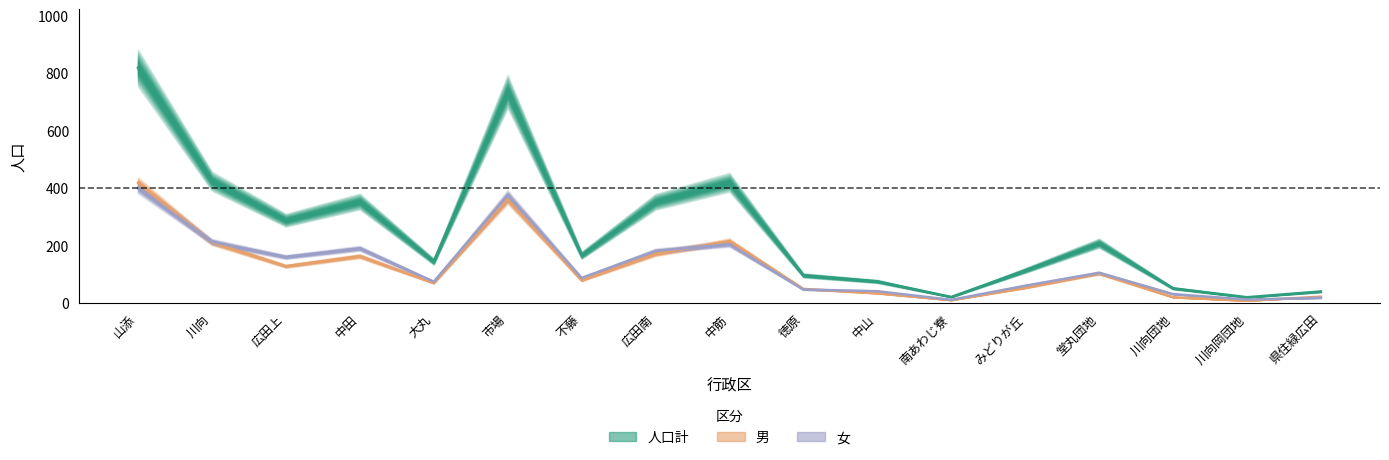

What is the sum of all 女 values?

2210